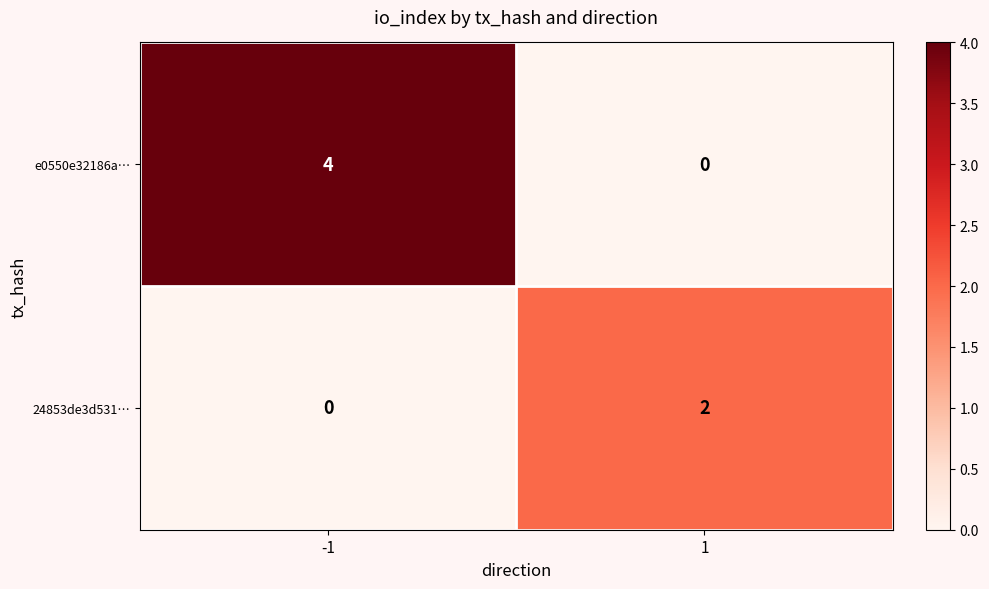

What is the difference between the maximum and minimum values in the e0550e32186a… series?

4